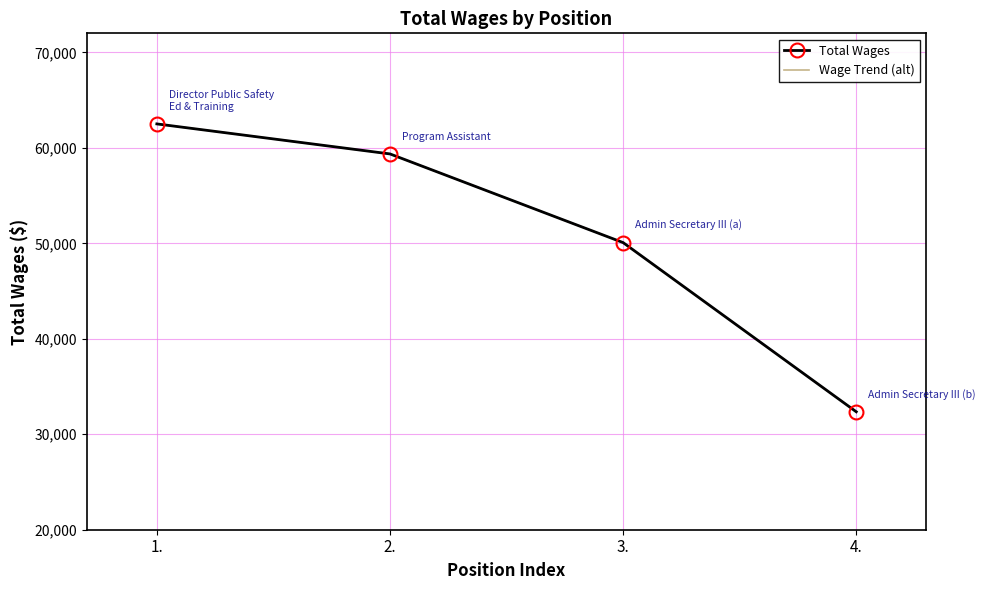

What is the label of the 4th point from the left?

4.